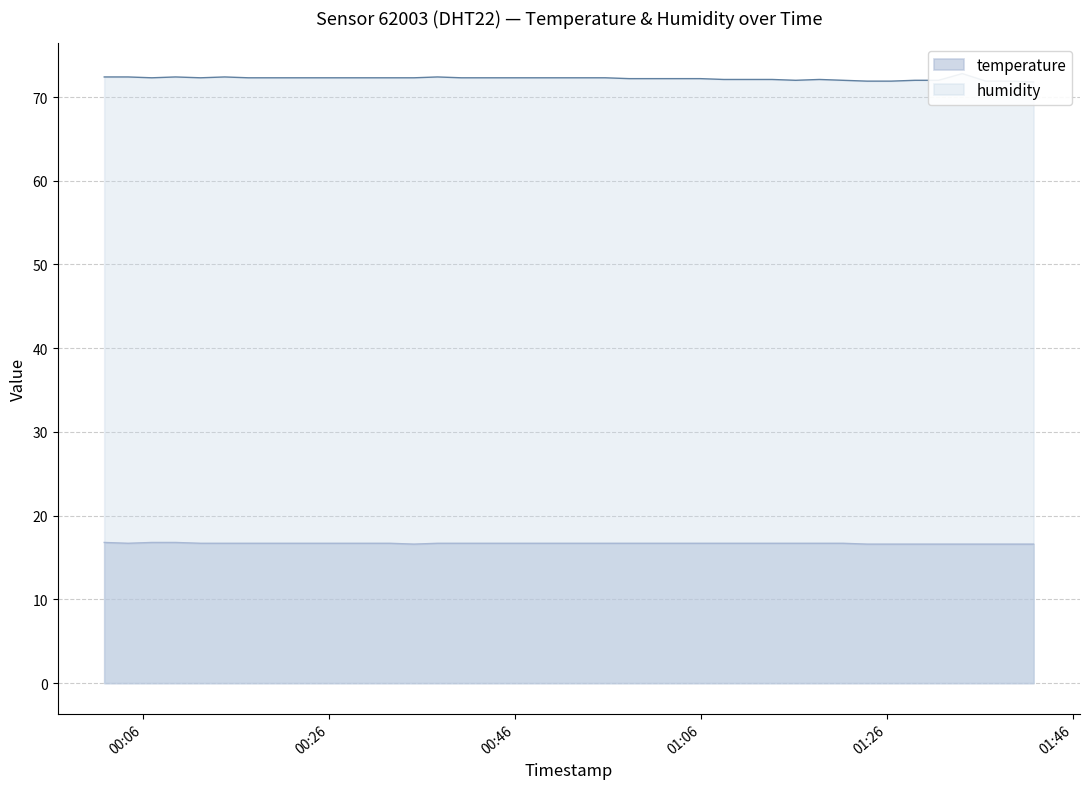

At which category is the sum across all series the highest?

2022-12-18T01:34:07